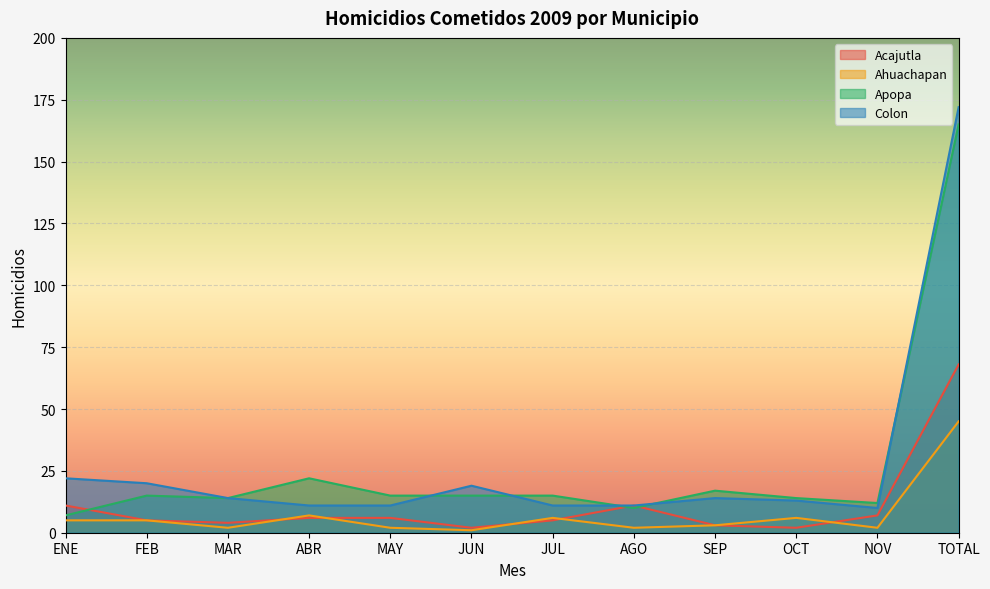

True or false: Ahuachapan has more than 1 interior local peaks.

True